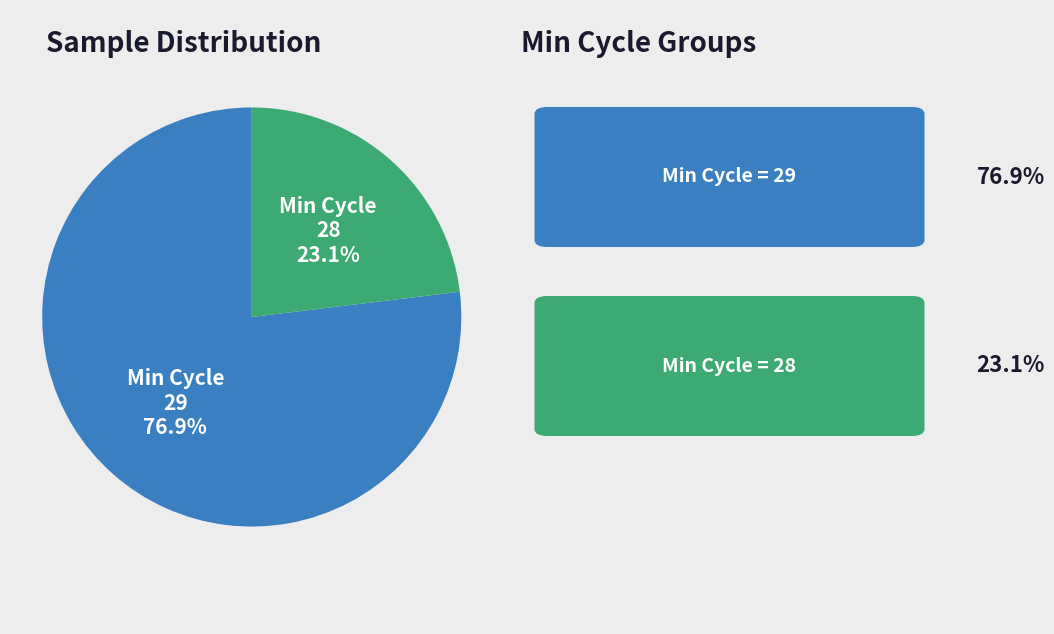

Does any single category account for the majority?

Yes